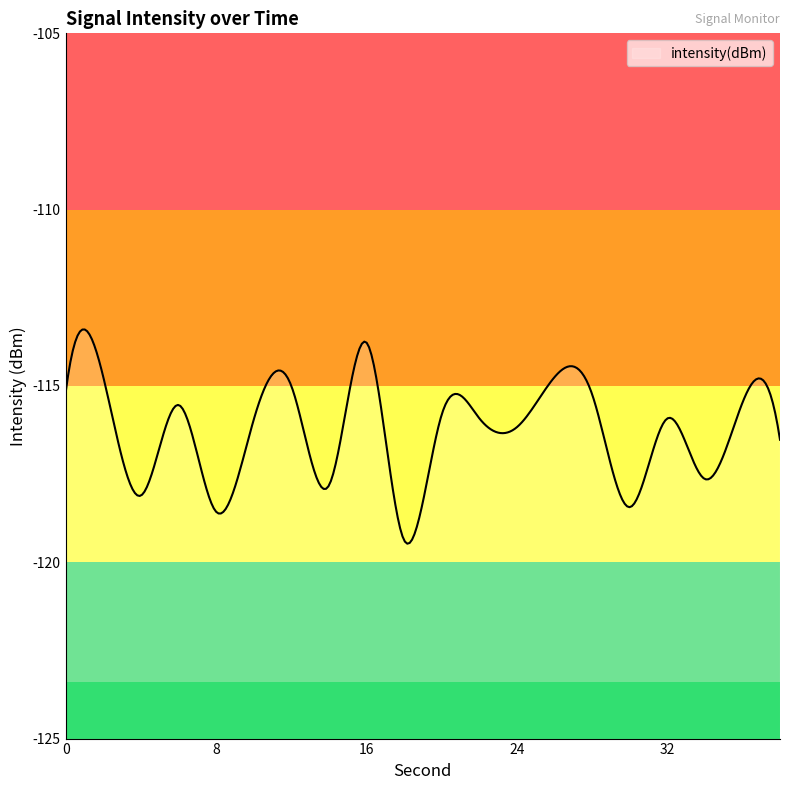

How many distinct data groups are displayed?

1